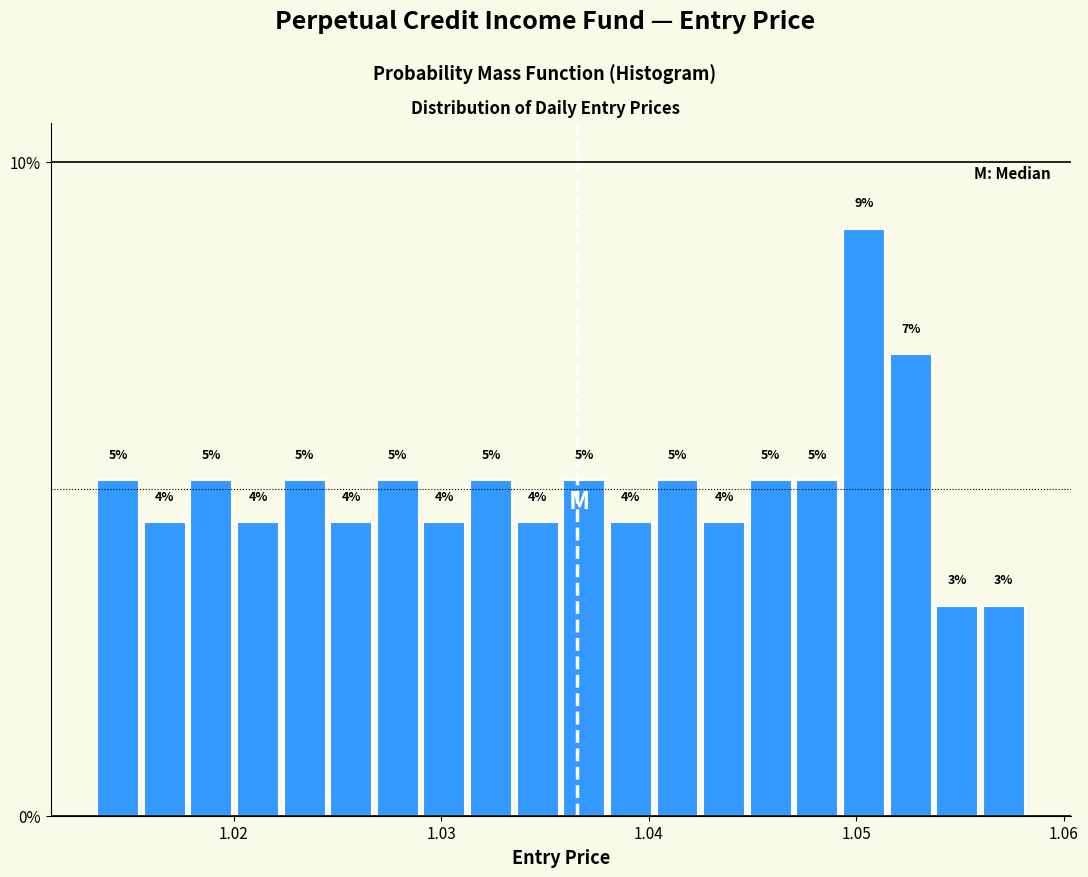

Read against the x-axis, roughly where is the centre of the tallest bar?

1.050